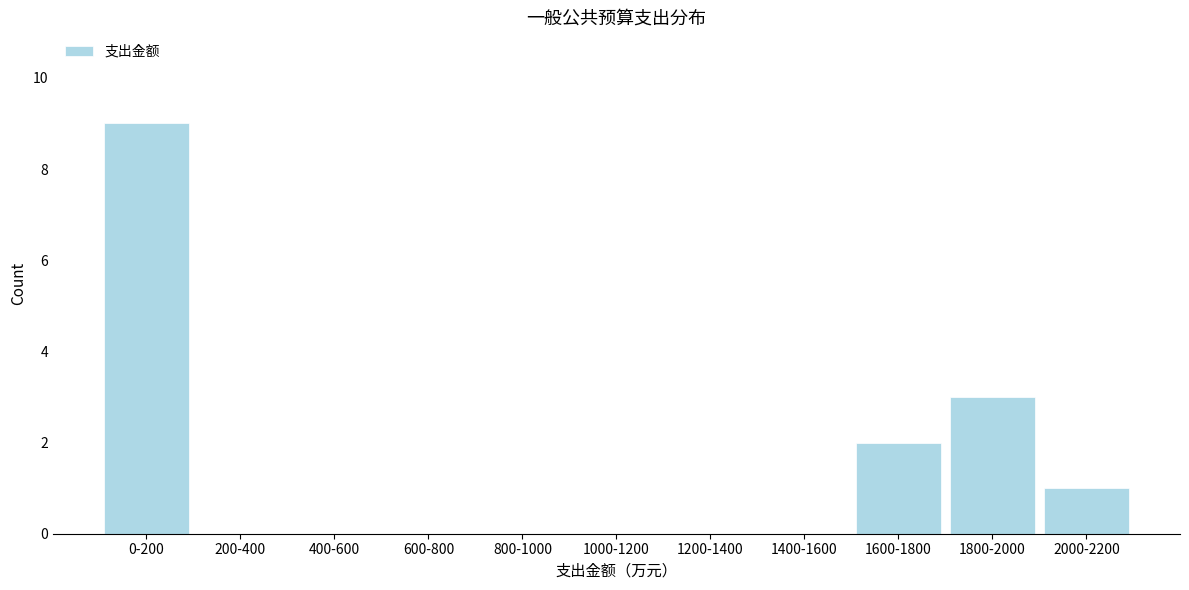

Reading left to right, extract all data points from this chart.

0-200=9	200-400=0	400-600=0	600-800=0	800-1000=0	1000-1200=0	1200-1400=0	1400-1600=0	1600-1800=2	1800-2000=3	2000-2200=1